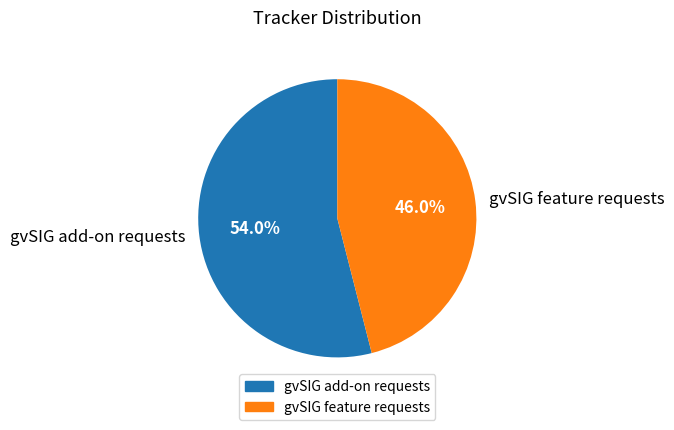

Do gvSIG add-on requests and gvSIG feature requests together represent more than half of the pie?

Yes